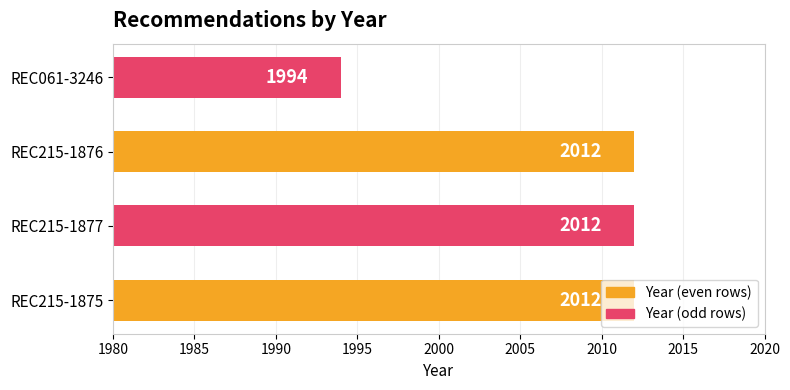

What value does the data have at REC215-1876, to the nearest 5?

2010